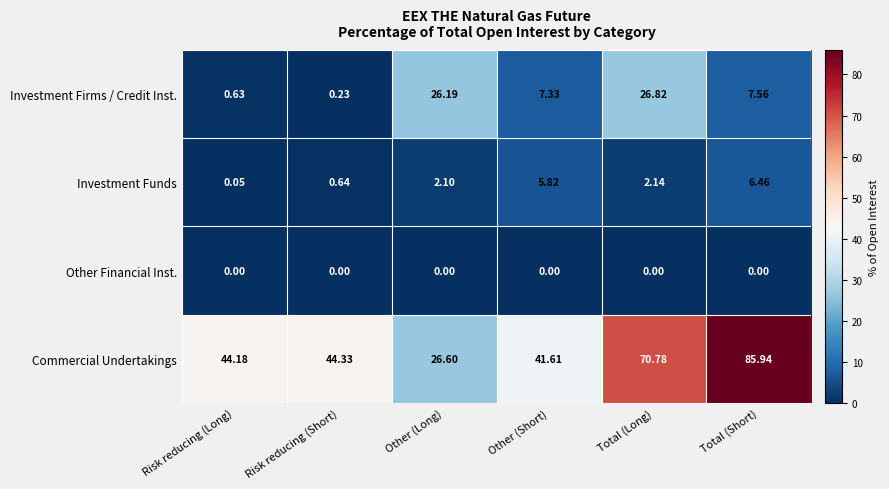

What is the total value across all series at Total (Short)?

100.0